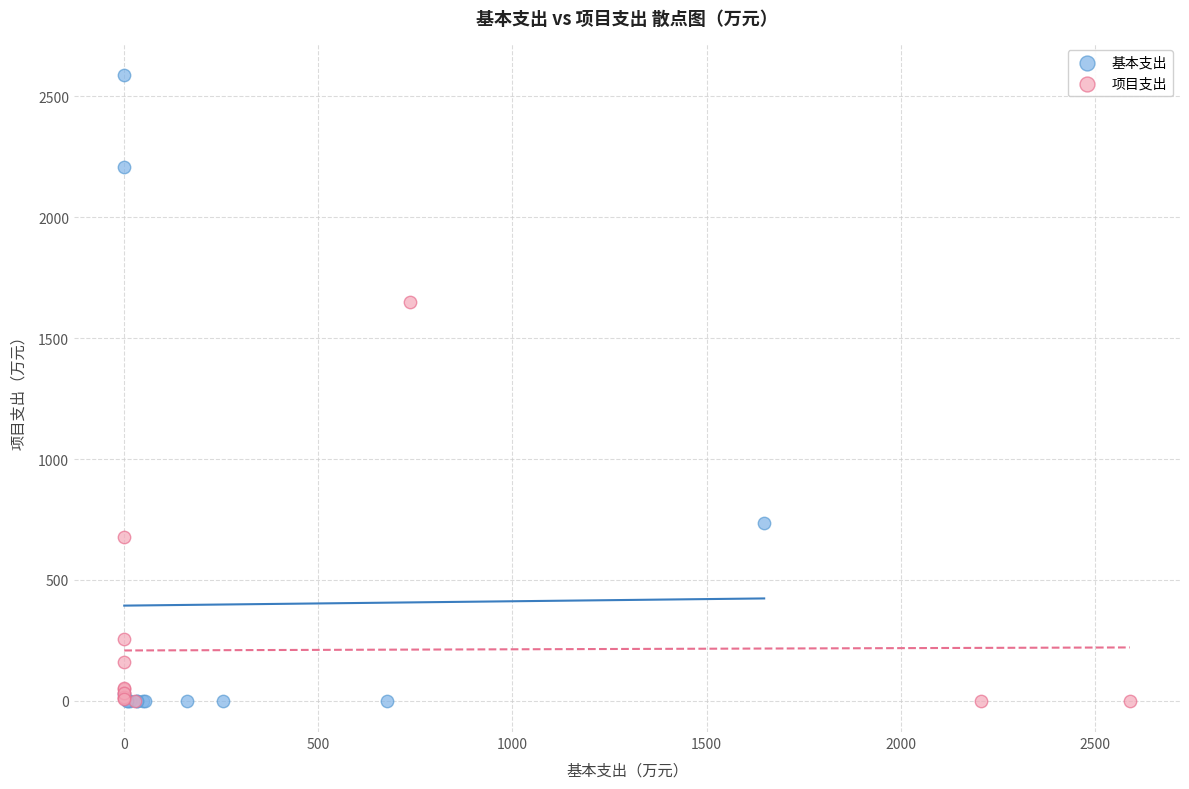

Which series contains the highest Y value?

基本支出